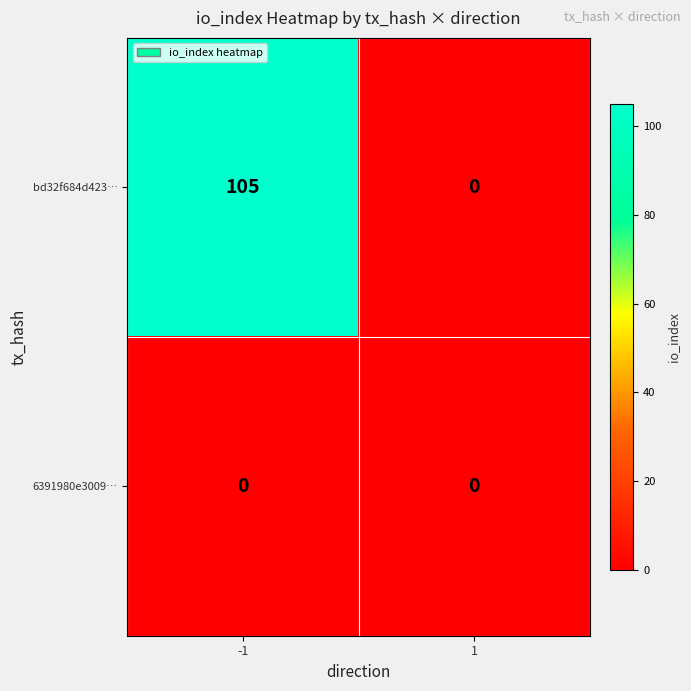

What is the total value across all series at -1?

105